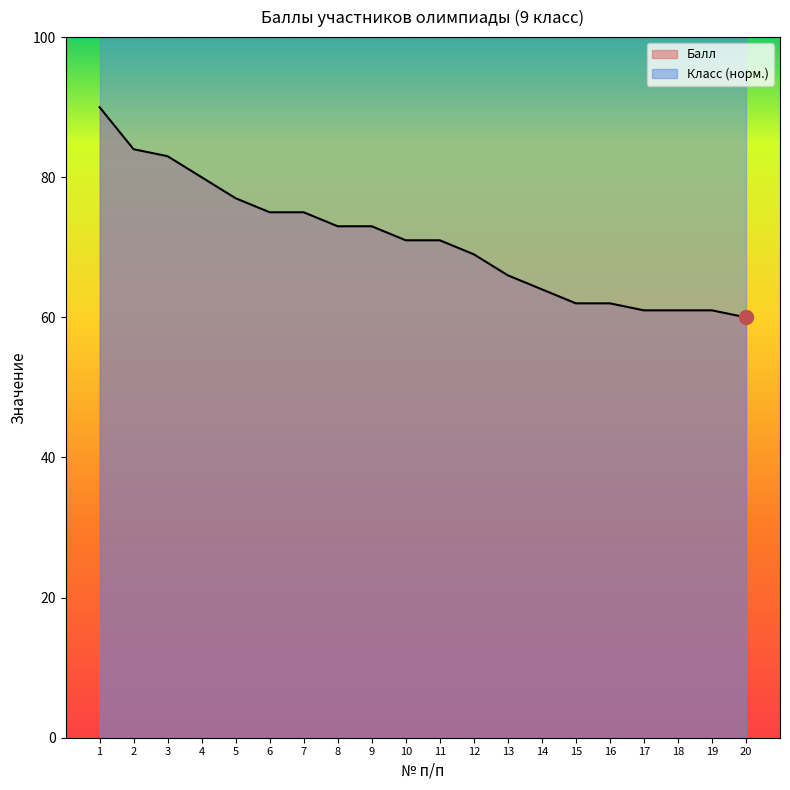

What is the value of the 4th point from the left?

80